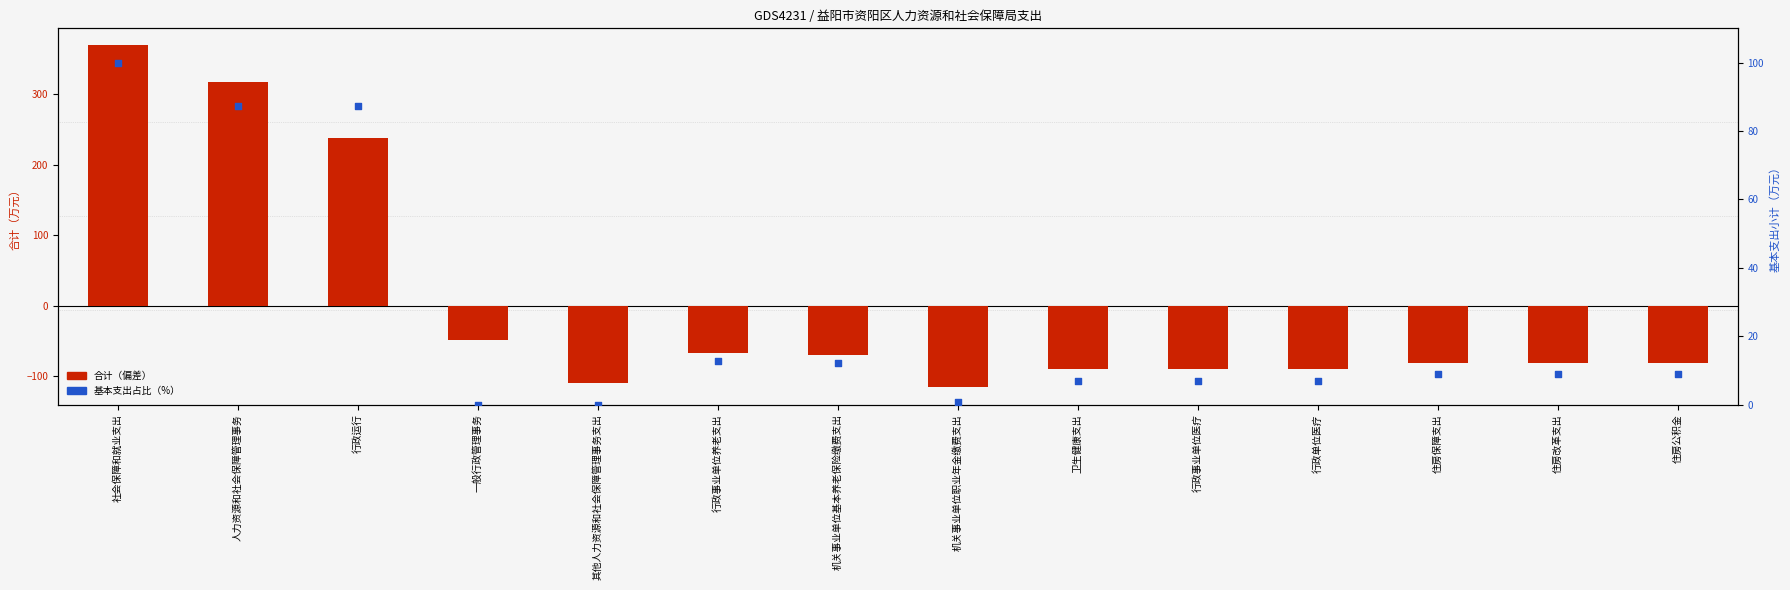

Which series has the largest total across all categories?

基本支出占比（%）